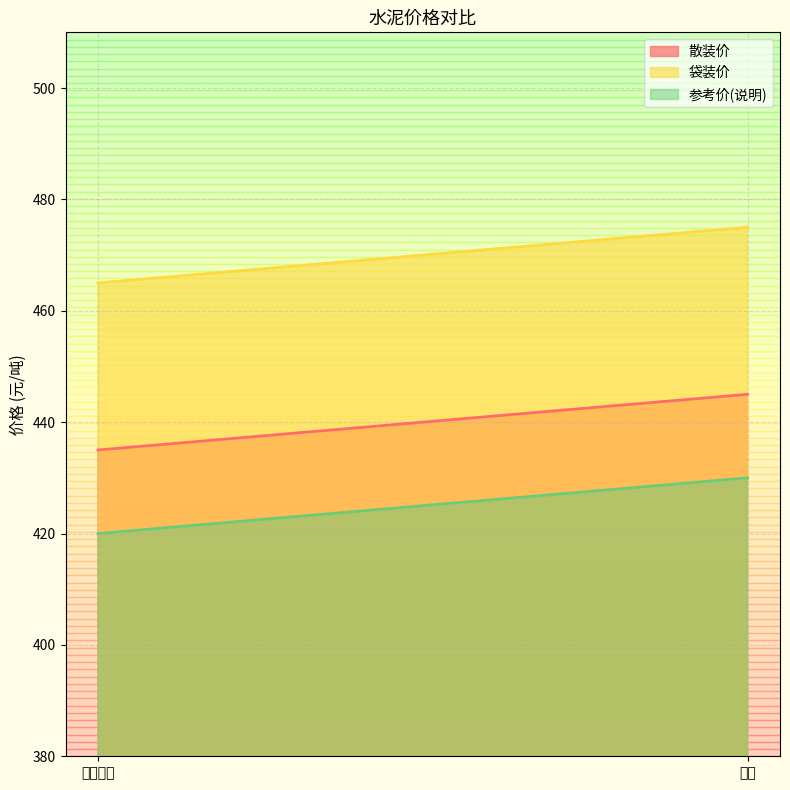

Between 润丰水泥 and 海螺, which is larger?

海螺